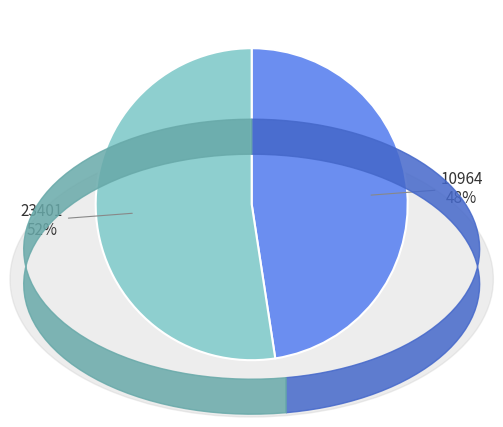

To the nearest percent, what is the combined percentage of 10964 and 23401?

100%